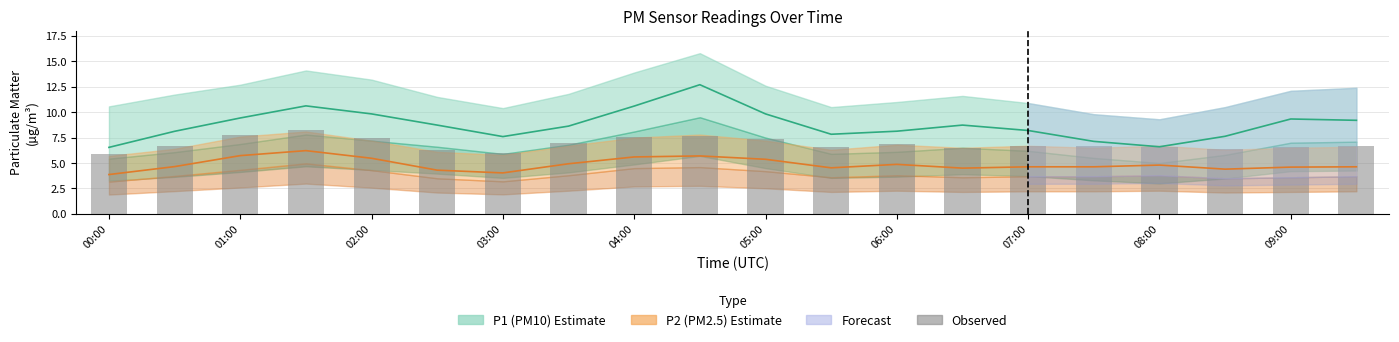

The value of P2 (PM2.5) at 08:00 is 4.8. True or false?

True